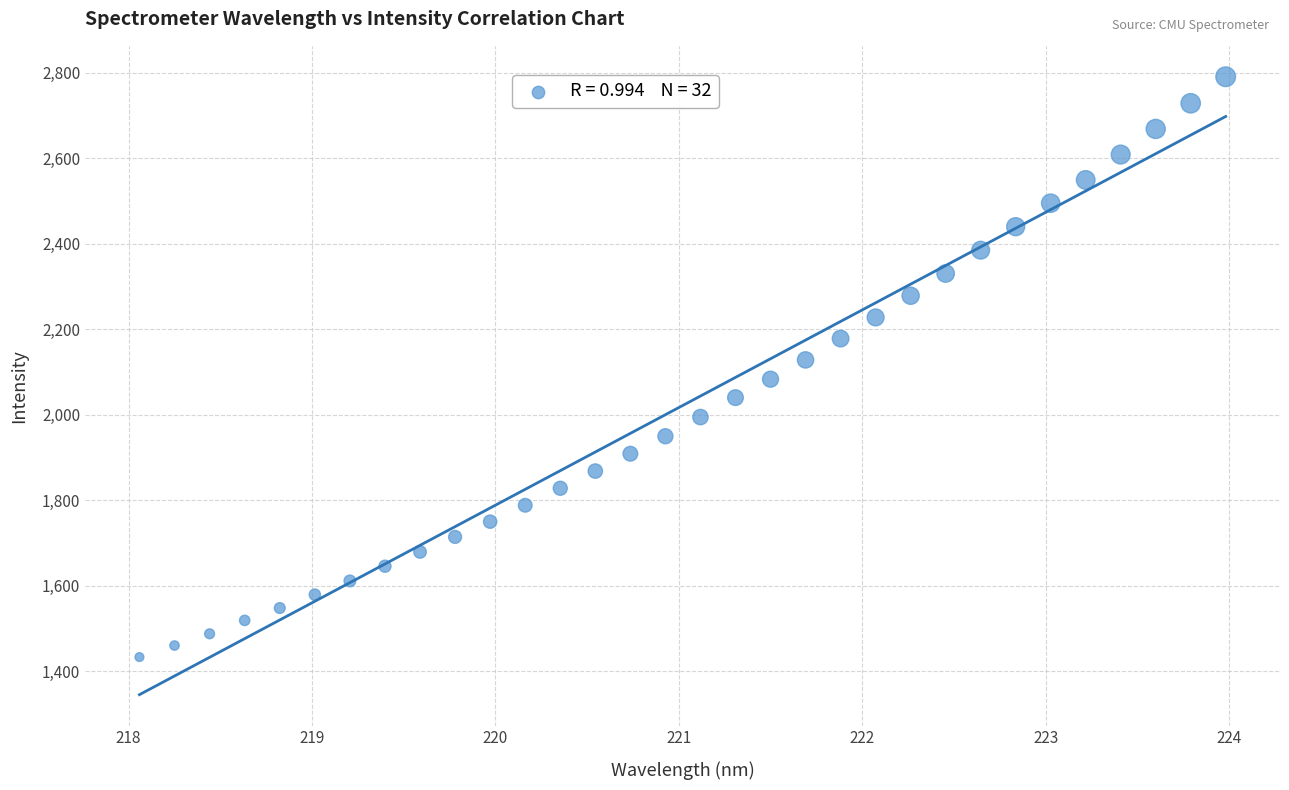

What is the range of X values (max minus min)?

5.9